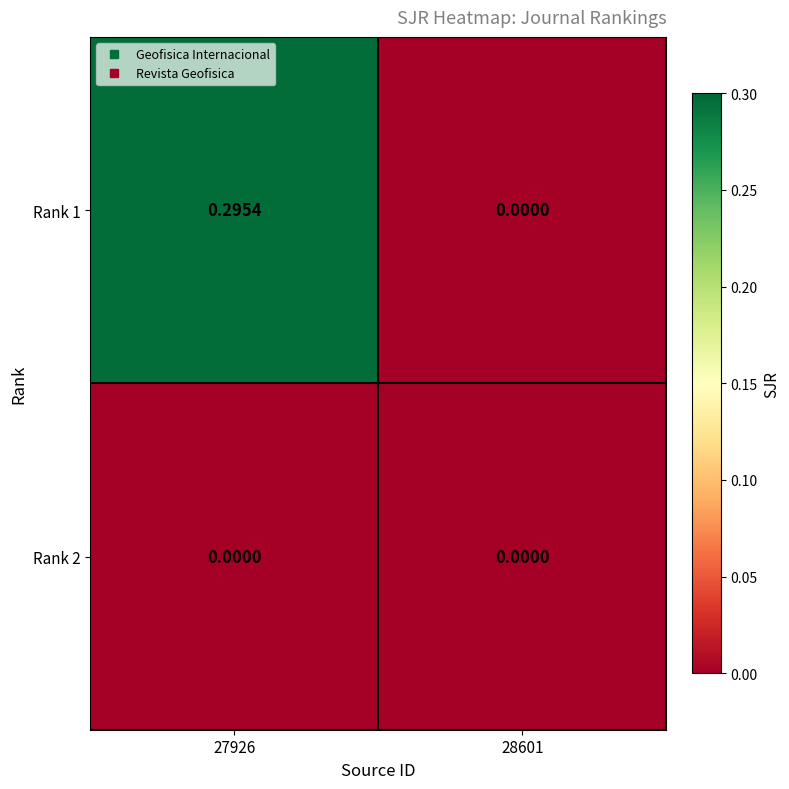

Reading right to left, extract all data points from this chart.

Rank 1: 28601=0.0	27926=0.3
Rank 2: 28601=0.0	27926=0.0